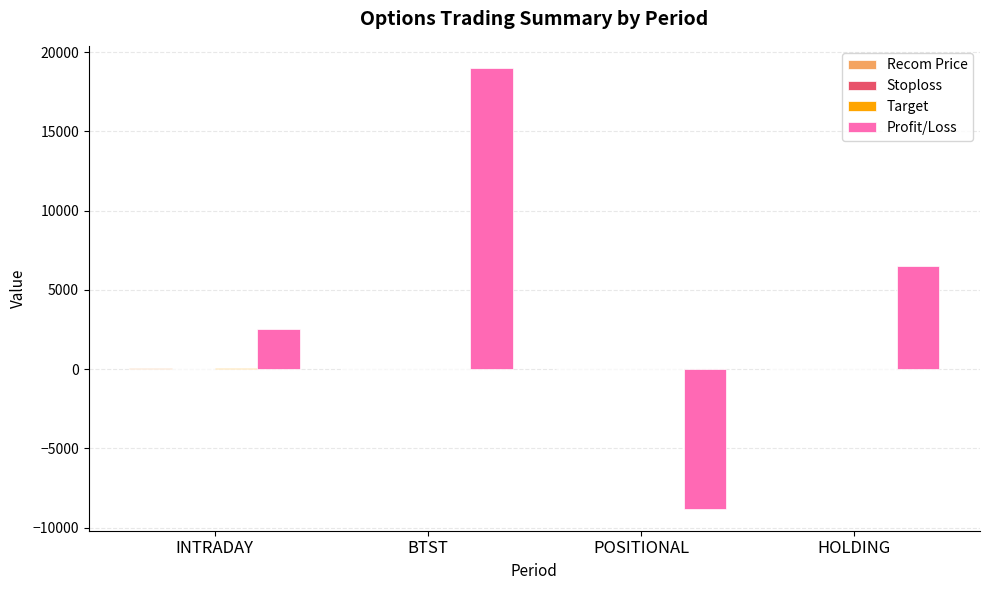

Which series changed the most between POSITIONAL and HOLDING?

Profit/Loss